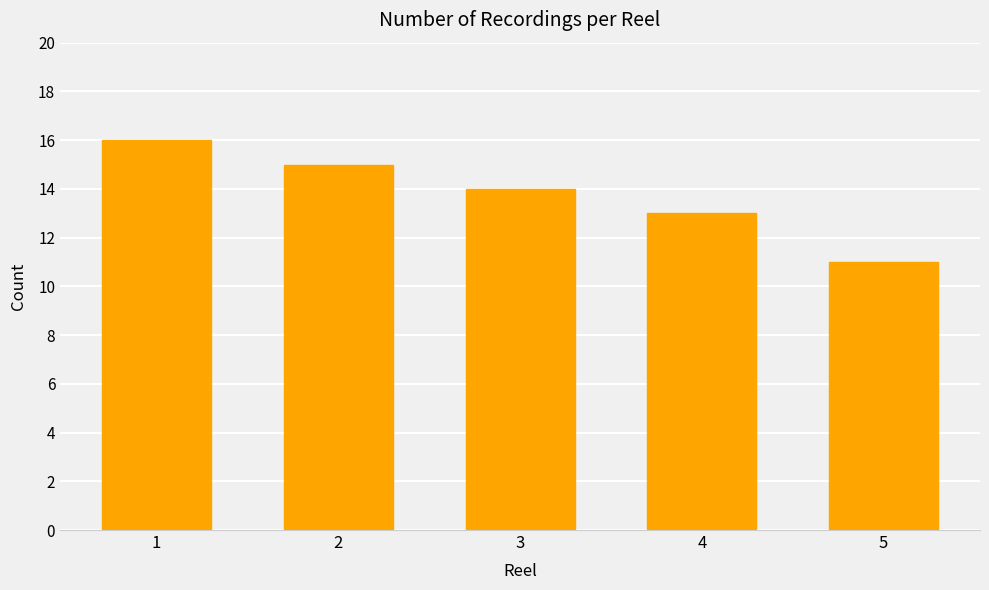

List the labels in order of value, smallest first.

5, 4, 3, 2, 1